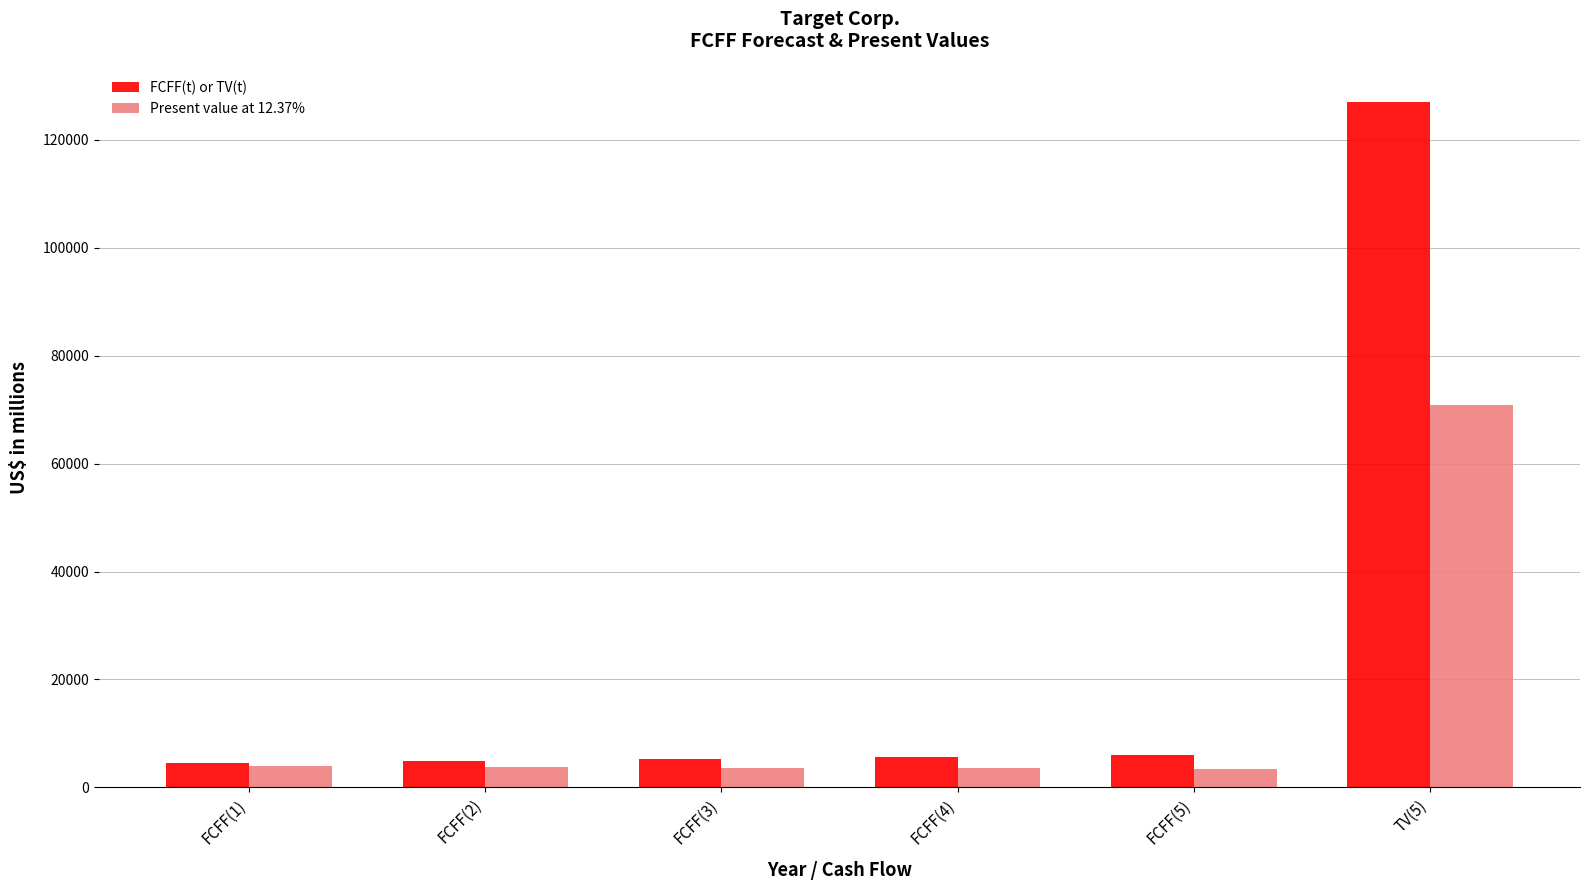

At which label does Present value at 12.37% reach its peak?

TV(5)